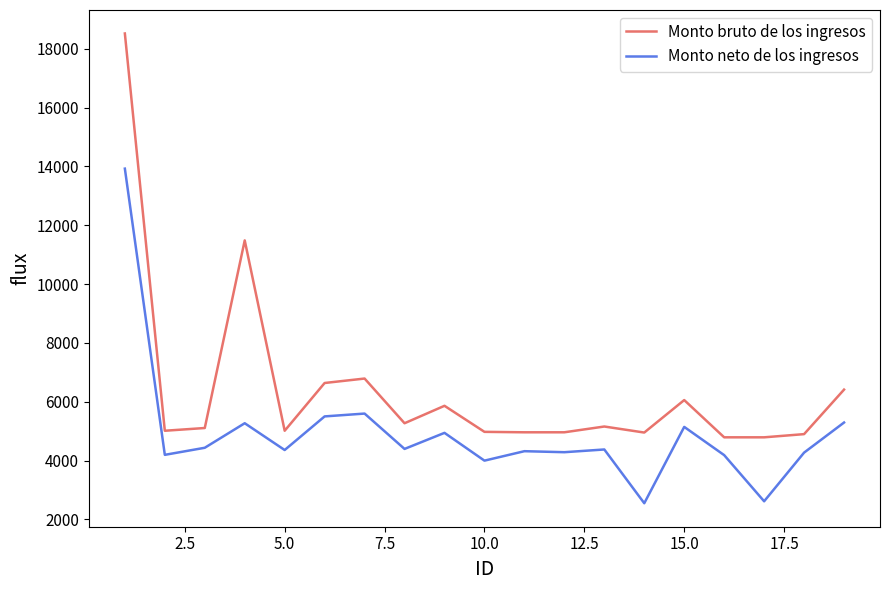

Does the chart have visible grid lines?

No